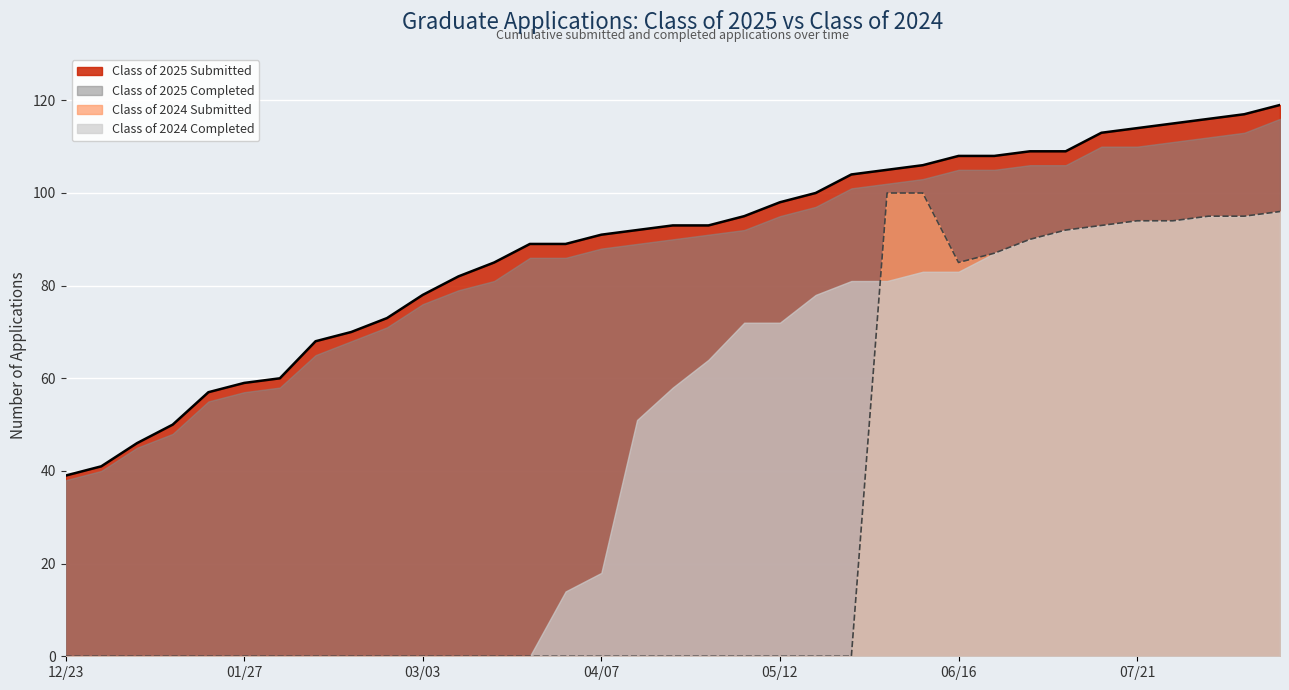

What is the difference between the second highest and second lowest values in the Class of 2024 Submitted series?

100